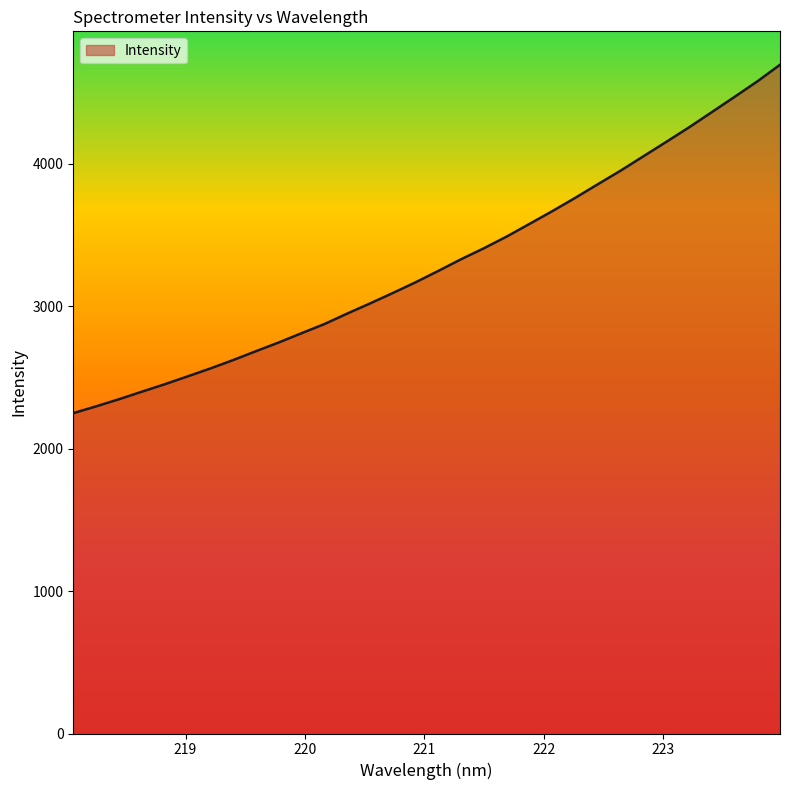

What is the smallest value displayed?

2249.1